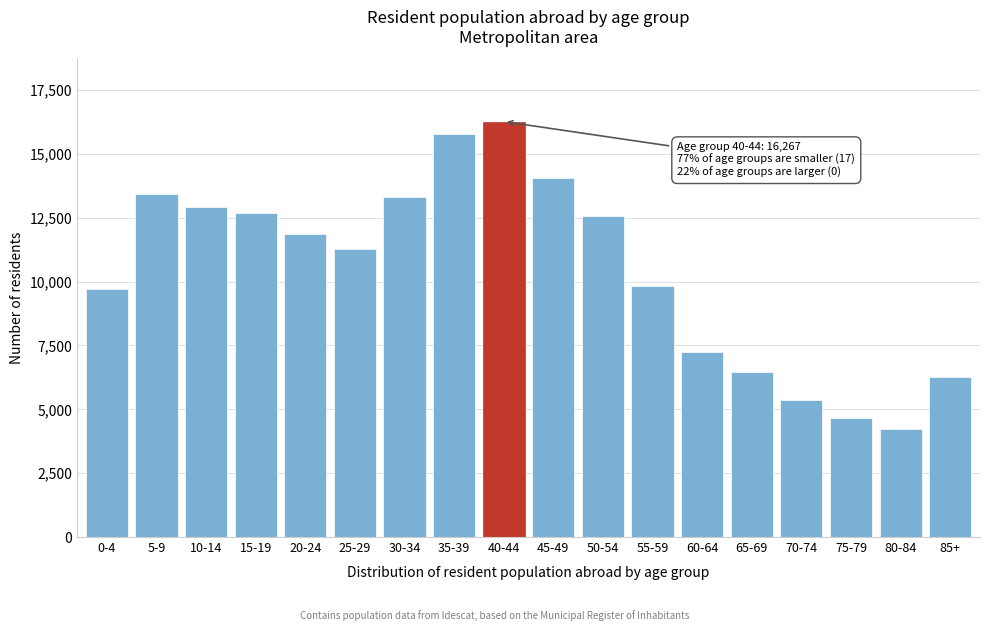

Reading left to right, list all the values displayed in this chart.

0-4=9709	5-9=13425	10-14=12919	15-19=12693	20-24=11860	25-29=11270	30-34=13331	35-39=15786	40-44=16267	45-49=14051	50-54=12576	55-59=9835	60-64=7238	65-69=6472	70-74=5346	75-79=4653	80-84=4239	85+=6281